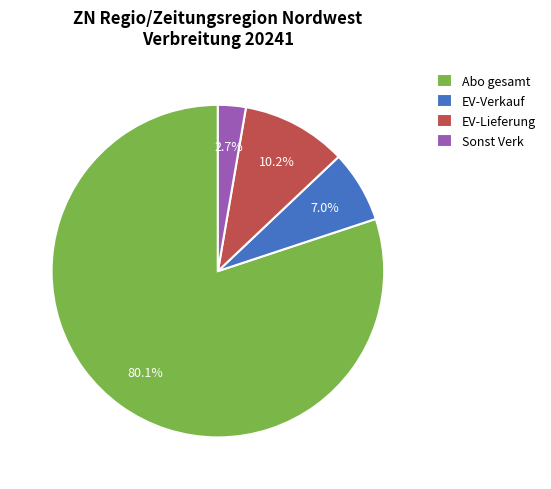

How much of the chart is everything except EV-Verkauf?

93.0%